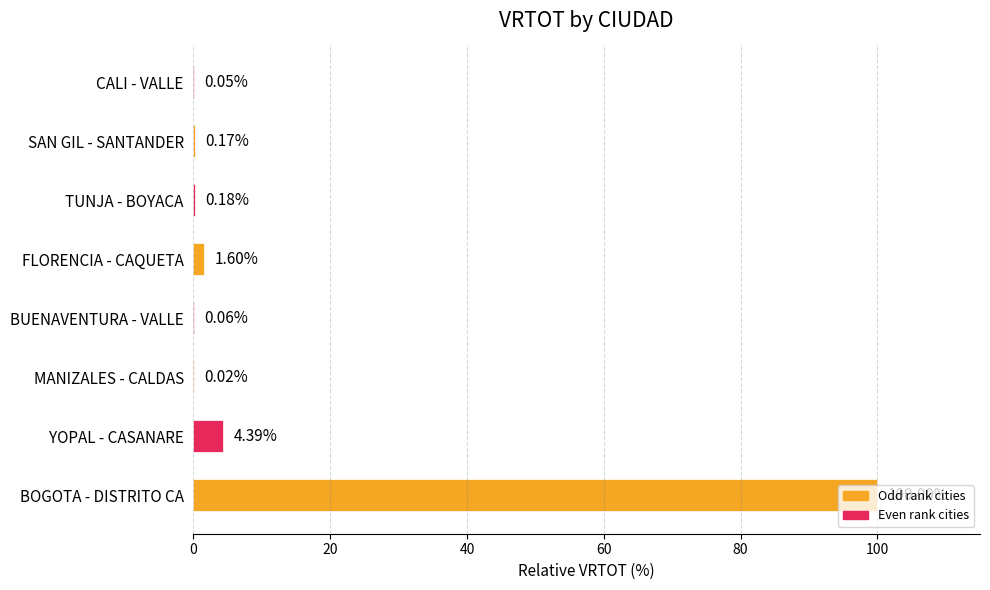

Are the bars grouped side by side (vs. stacked)?

No